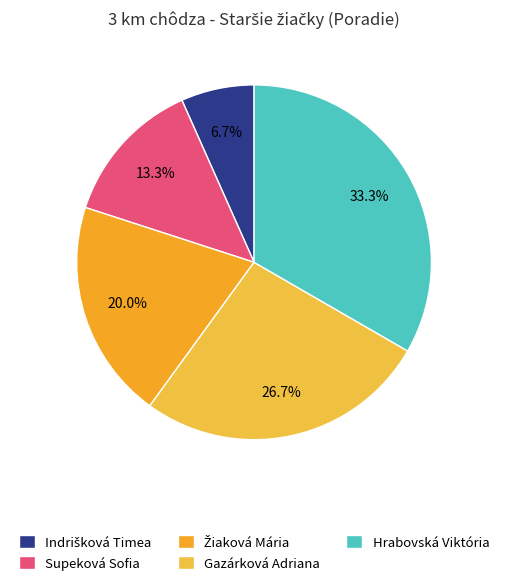

How many slices are in this pie chart?

5